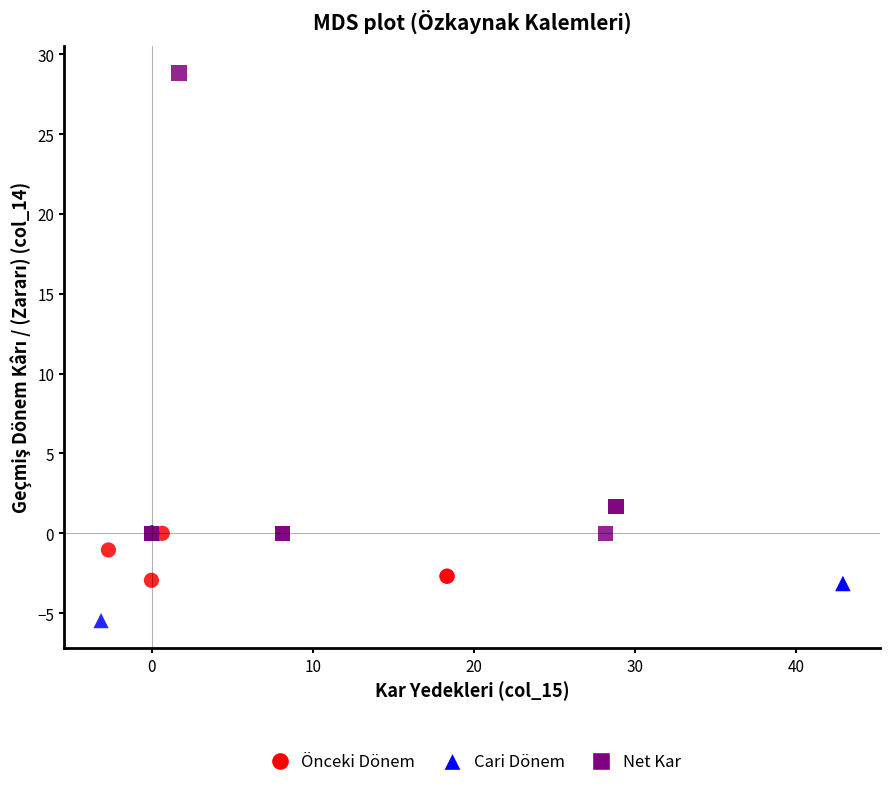

Which series contains the highest Y value?

Net Kar